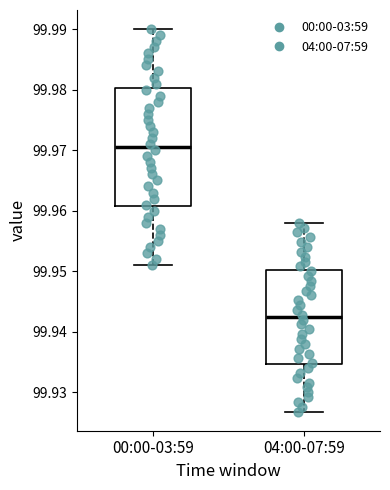

Which box has the lowest median line?

04:00-07:59